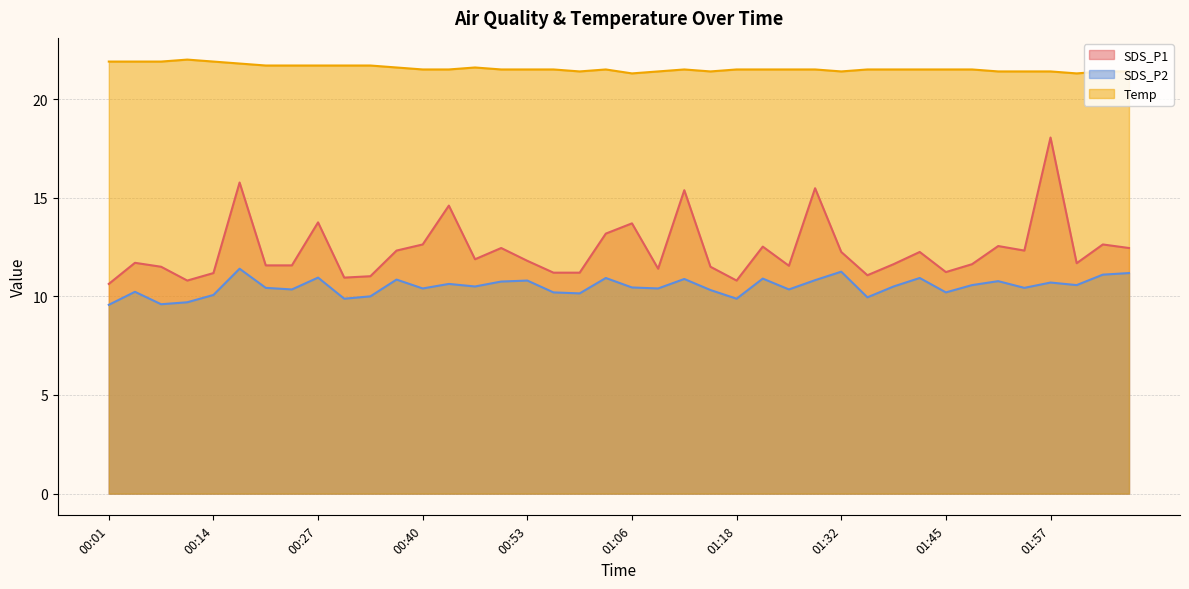

At 00:27, list the series in order from smallest to largest.

SDS_P2, SDS_P1, Temp